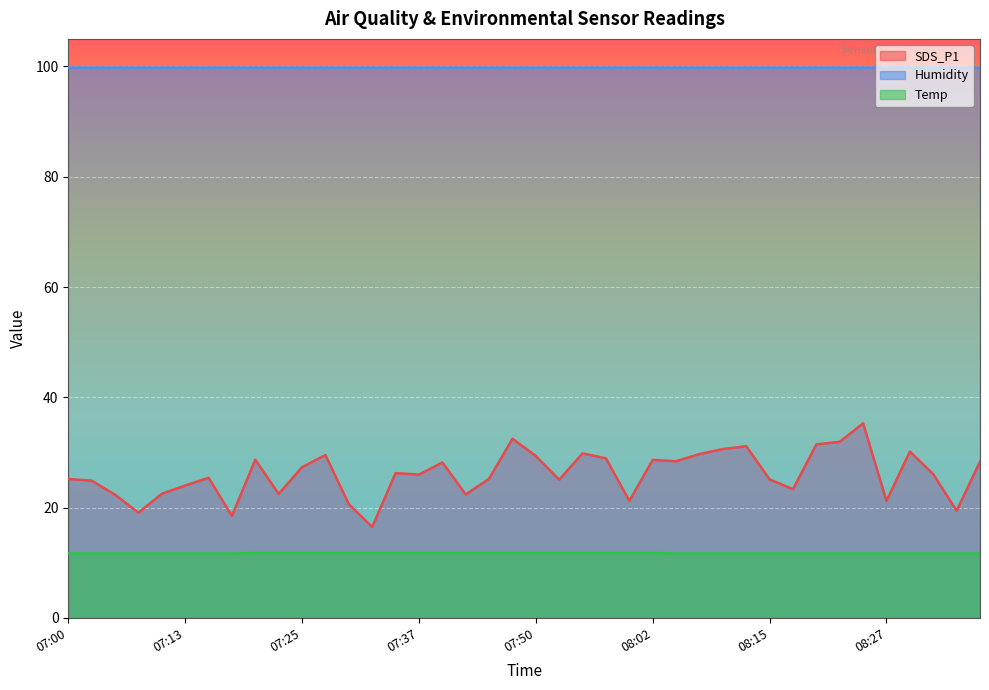

The Temp series shows 11.8 at 08:00. True or false?

True